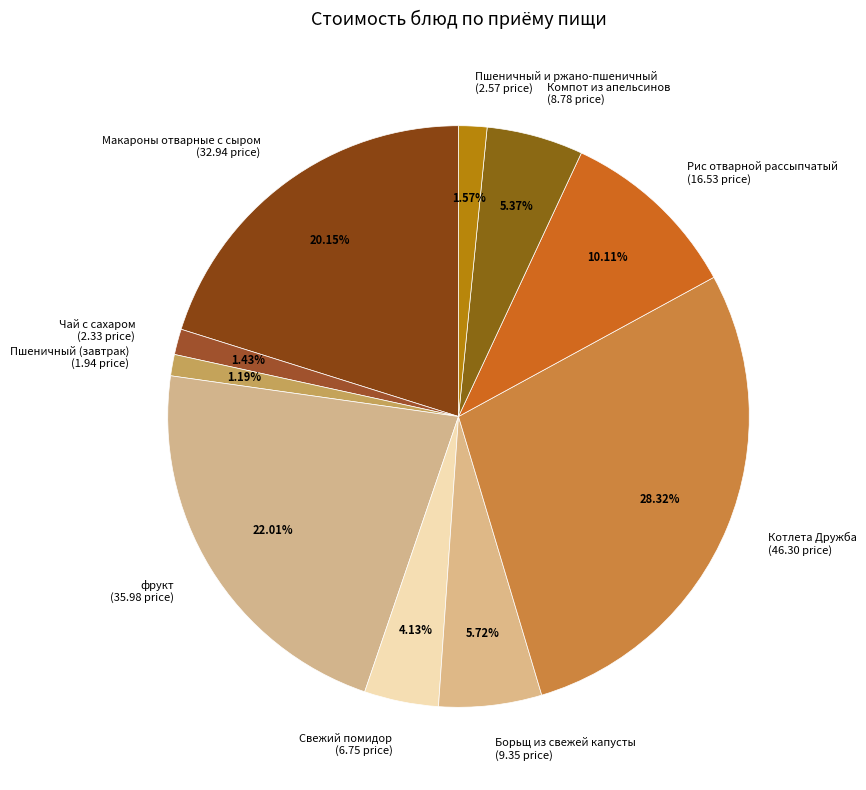

True or false: Чай с сахаром accounts for 7% of the total.

False